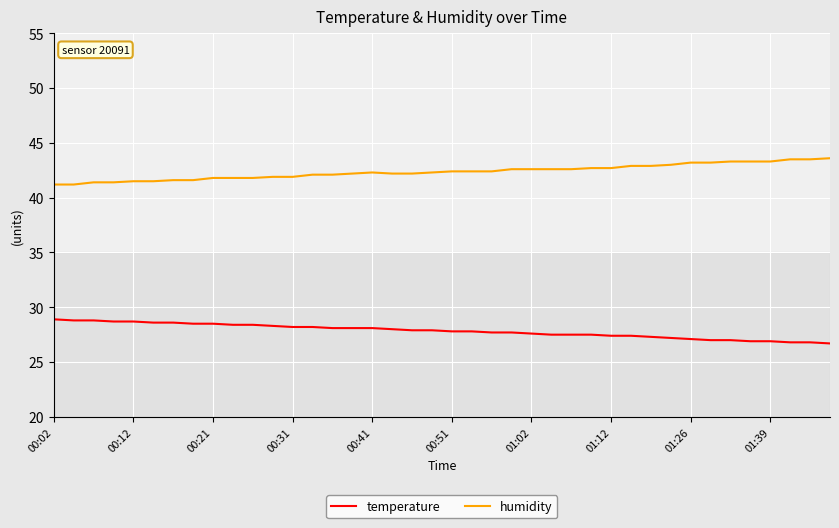

Which series has the largest total across all categories?

humidity